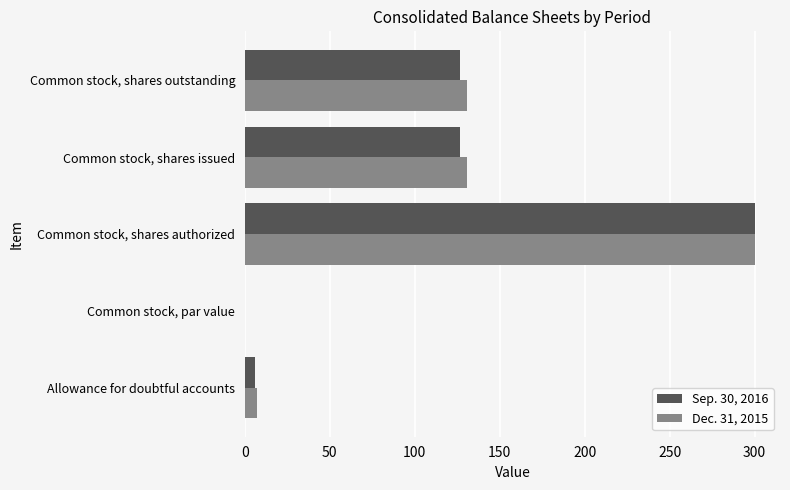

Between Common stock, shares authorized and Common stock, shares issued, which series saw the biggest shift?

Sep. 30, 2016